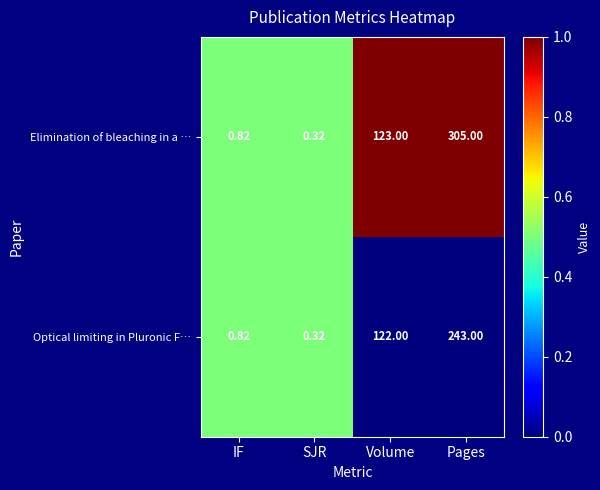

Which series changed the most between IF and Volume?

Elimination of bleaching in a …